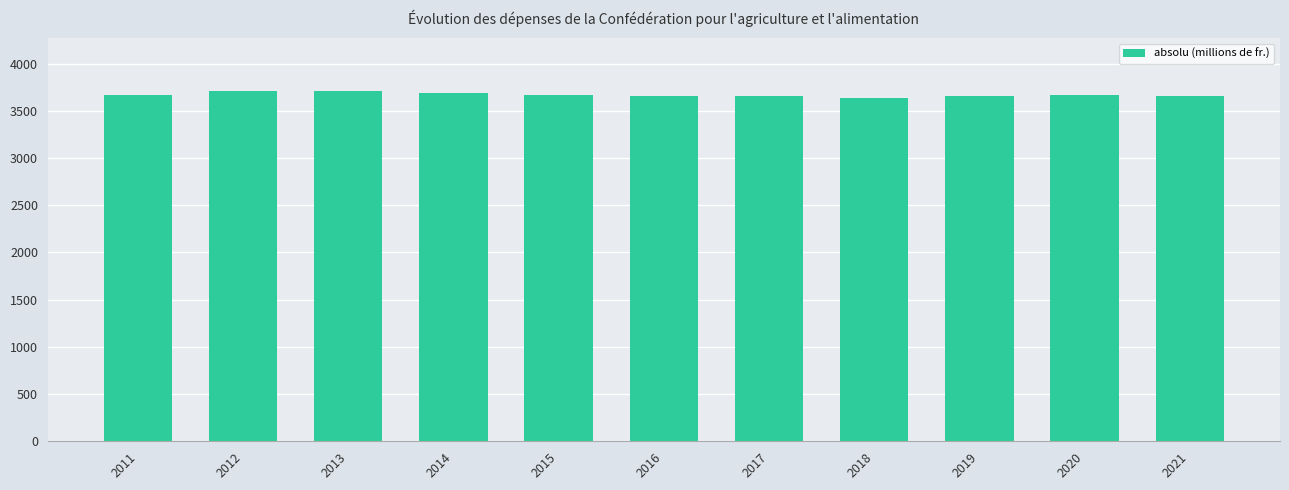

What value does the data have at 2021?

3659.8